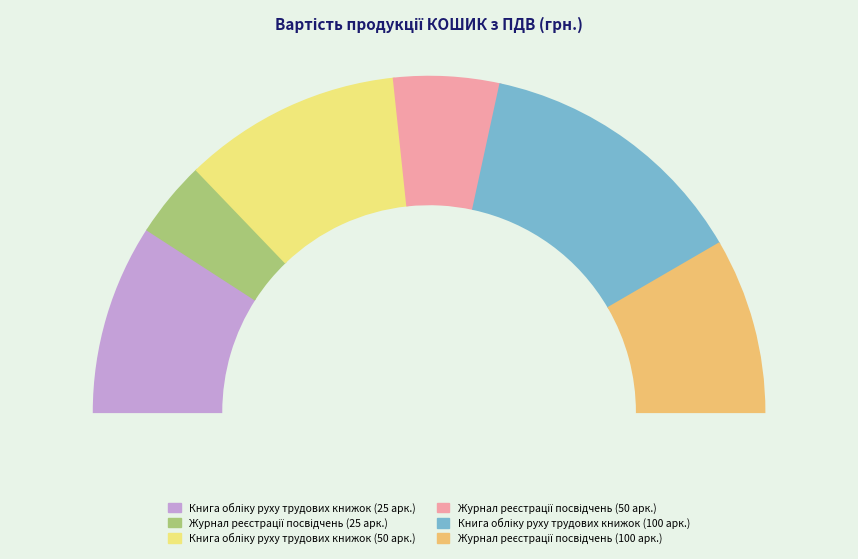

Is there a majority slice in this chart?

No